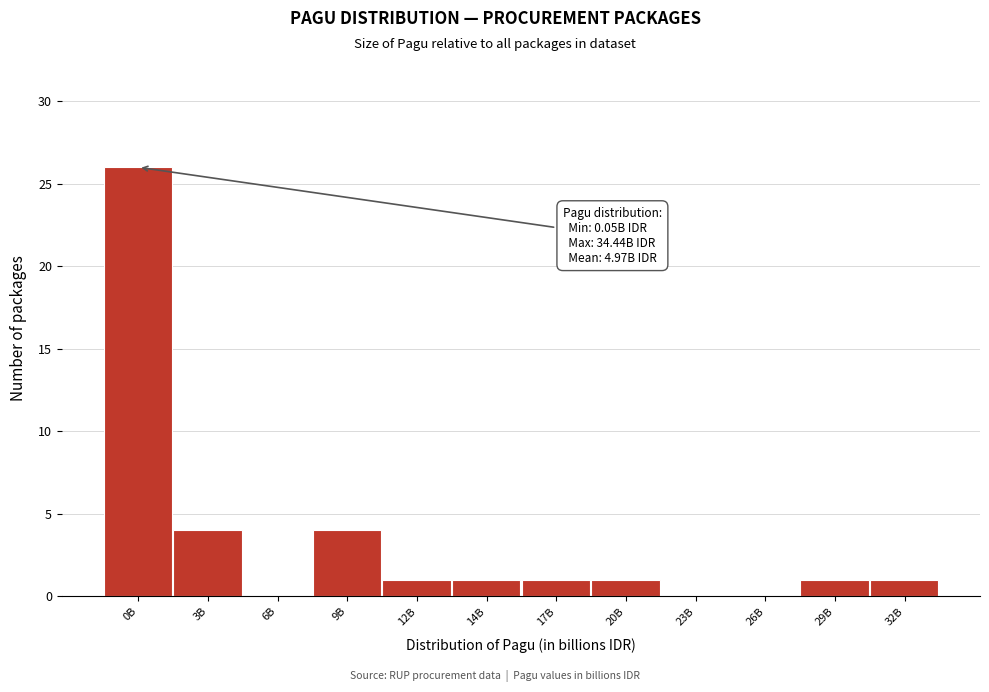

Reading right to left, transcribe all the data shown in this chart.

32B=1	29B=1	26B=0	23B=0	20B=1	17B=1	14B=1	12B=1	9B=4	6B=0	3B=4	0B=26